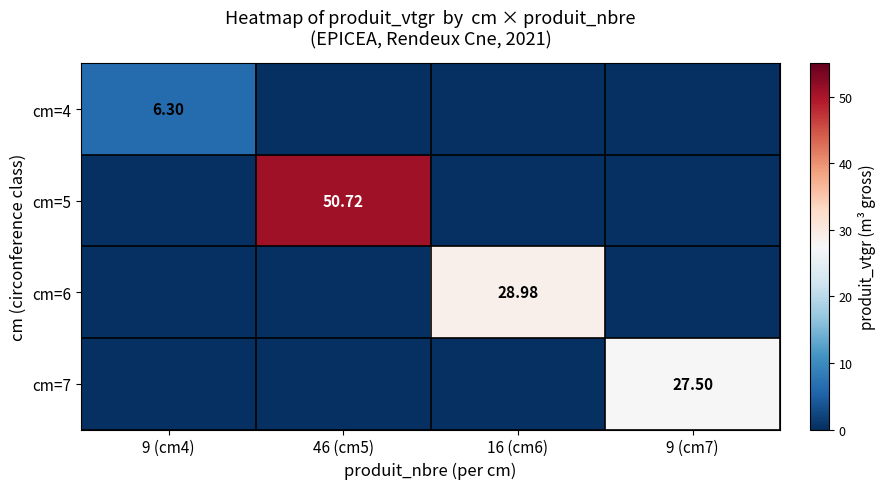

Rank the series at 46 (cm5) from highest to lowest value.

cm=5, cm=4, cm=6, cm=7